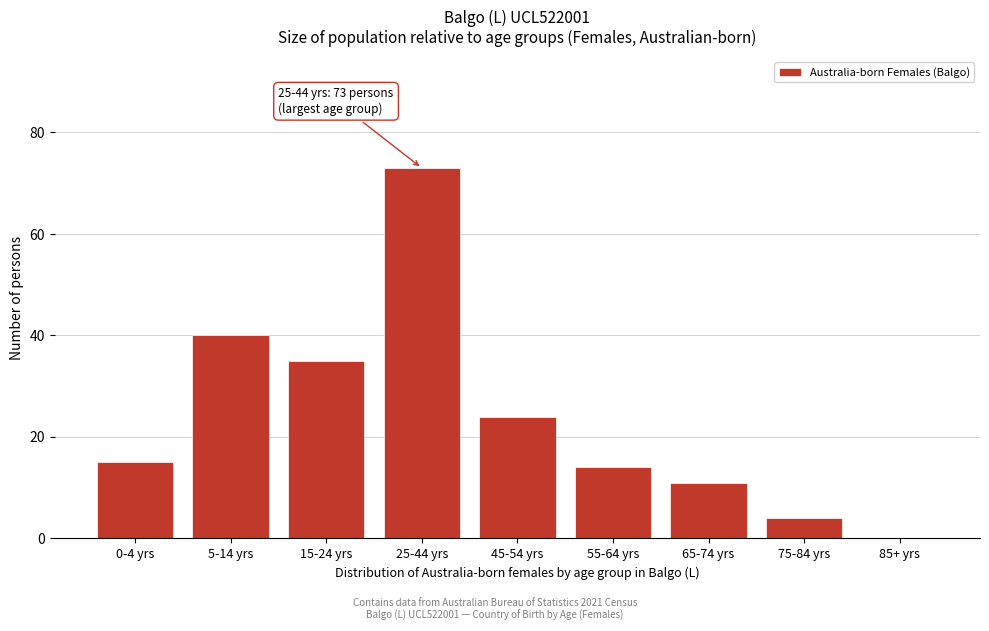

Reading right to left, what are all the values shown in this chart?

85+ yrs=0	75-84 yrs=4	65-74 yrs=11	55-64 yrs=14	45-54 yrs=24	25-44 yrs=73	15-24 yrs=35	5-14 yrs=40	0-4 yrs=15